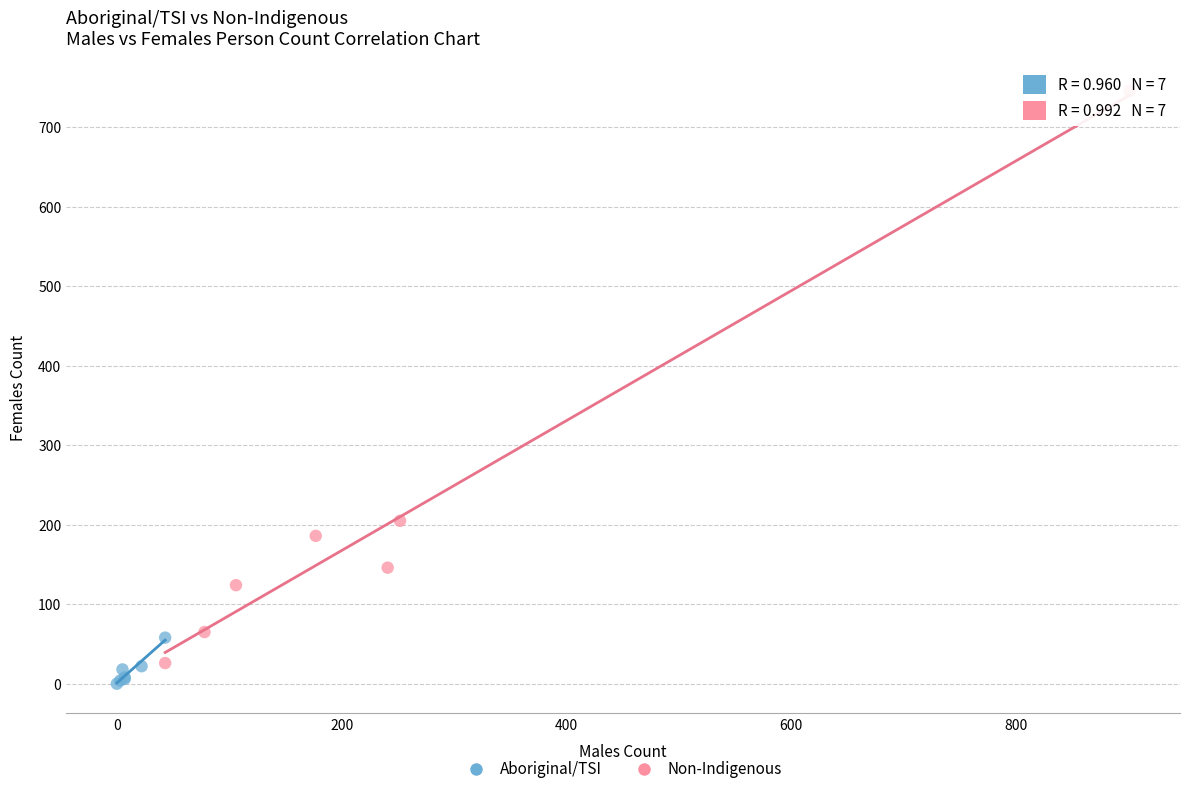

Which series reaches the maximum Y coordinate?

Non-Indigenous